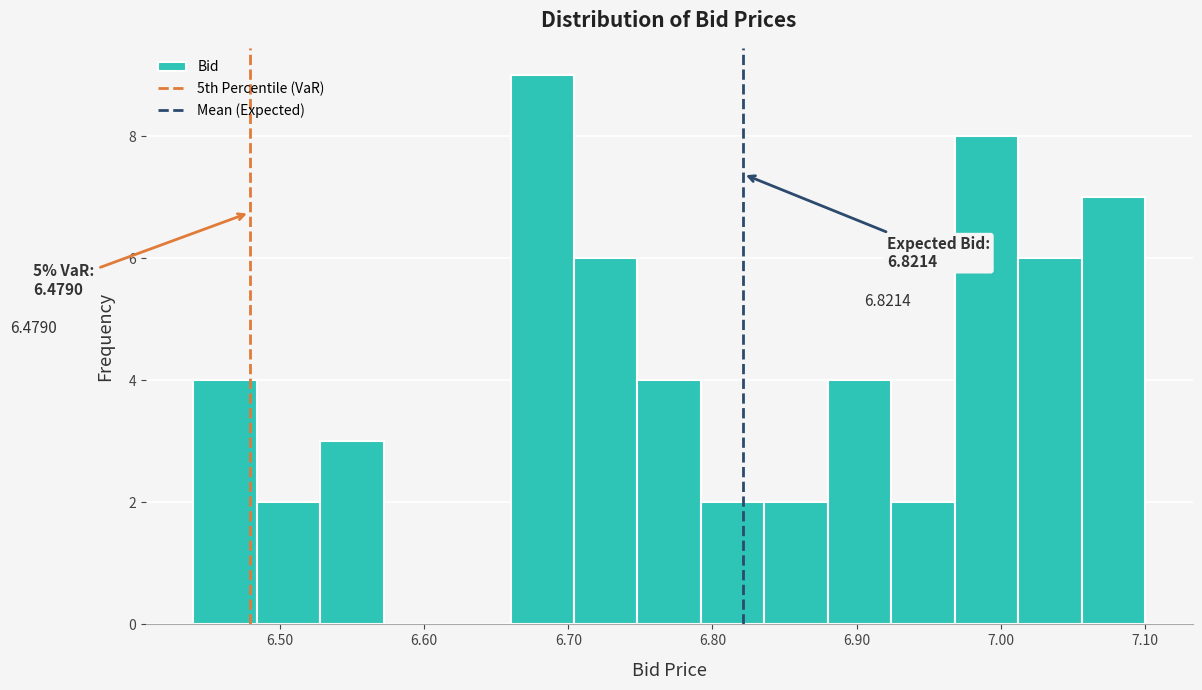

Which range on the x-axis has the tallest bar?

6.660 to 6.704